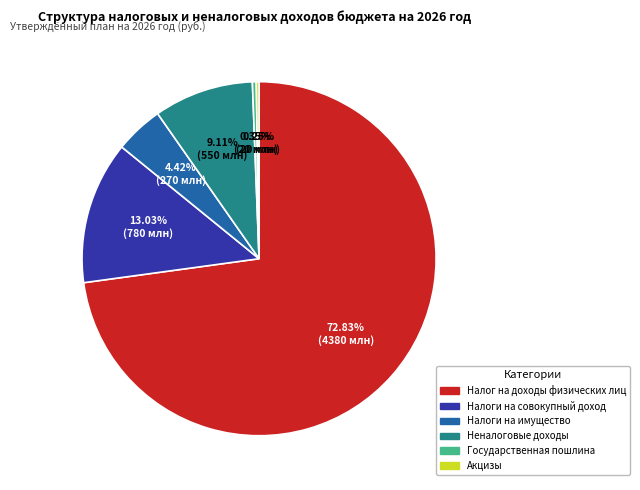

Is the sum of Неналоговые доходы and Налог на доходы физических лиц greater than half?

Yes